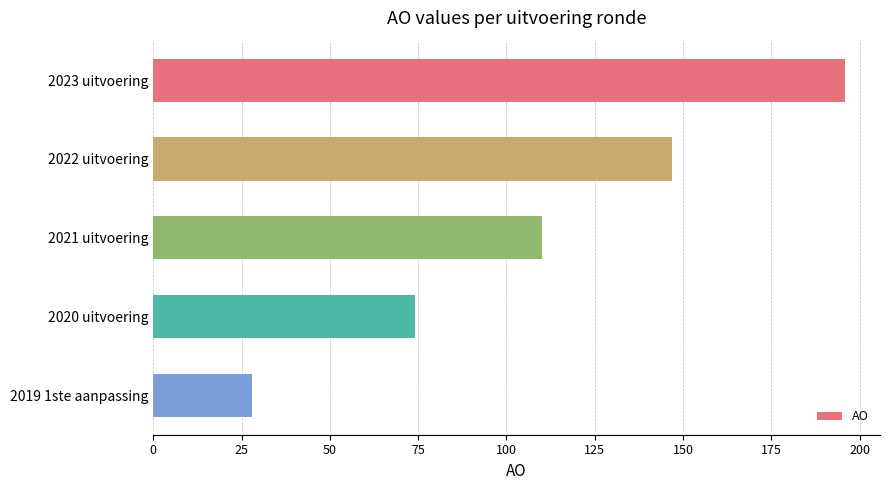

How many data points are less than 110?

2